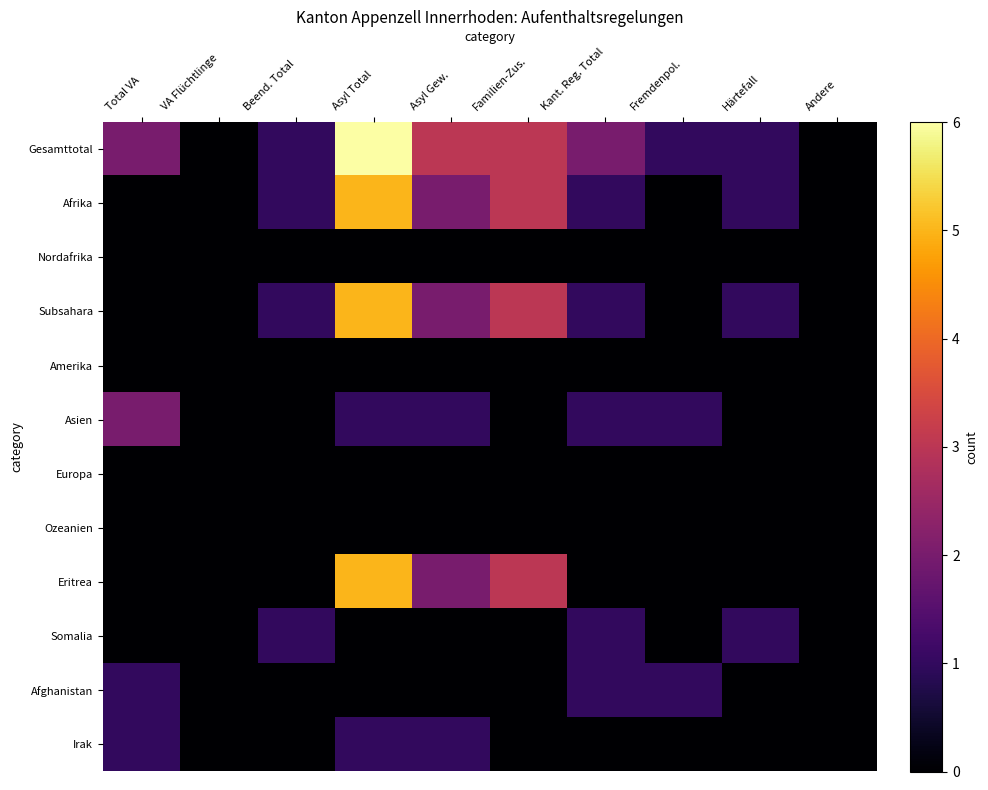

Which series has the widest spread of values?

Gesamttotal